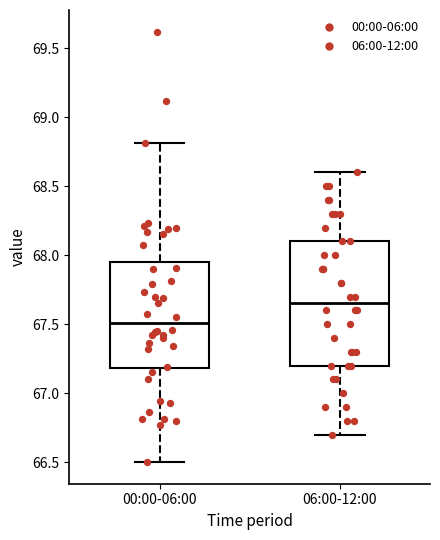

Where is the lower edge of the box for 00:00-06:00 on the y-axis? The values are not printed on the chart, so give them approximately, as read against the axis.

67.20